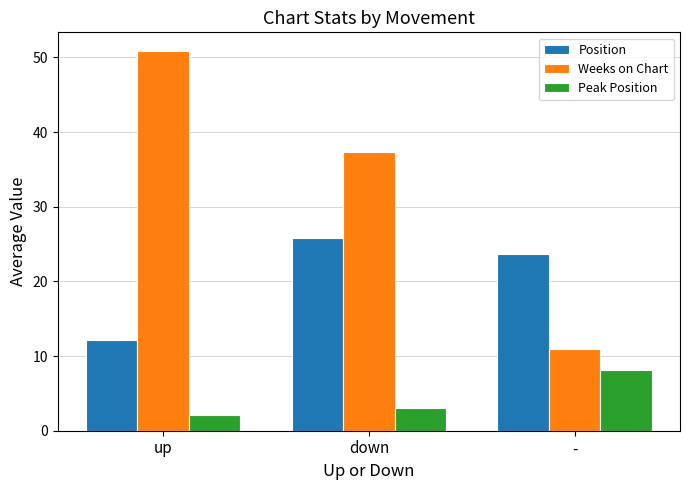

What is the average value of the Peak Position series?

4.4